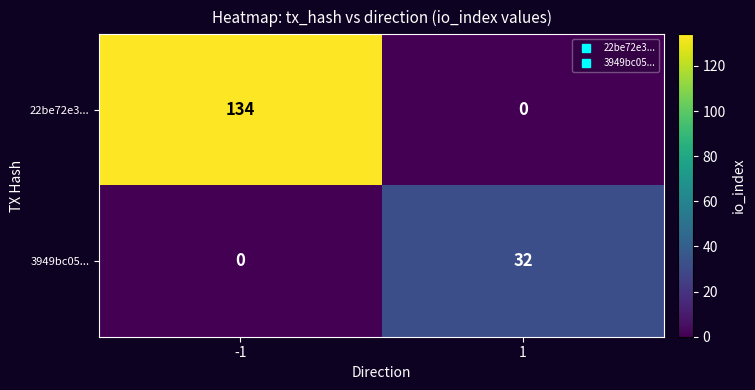

Which series has the largest range (max minus min)?

22be72e3...